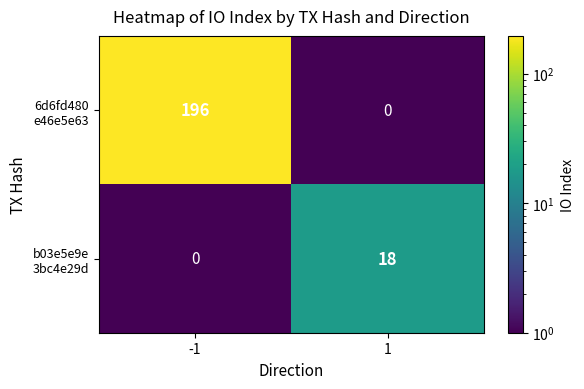

What is the maximum value shown in the chart?

196